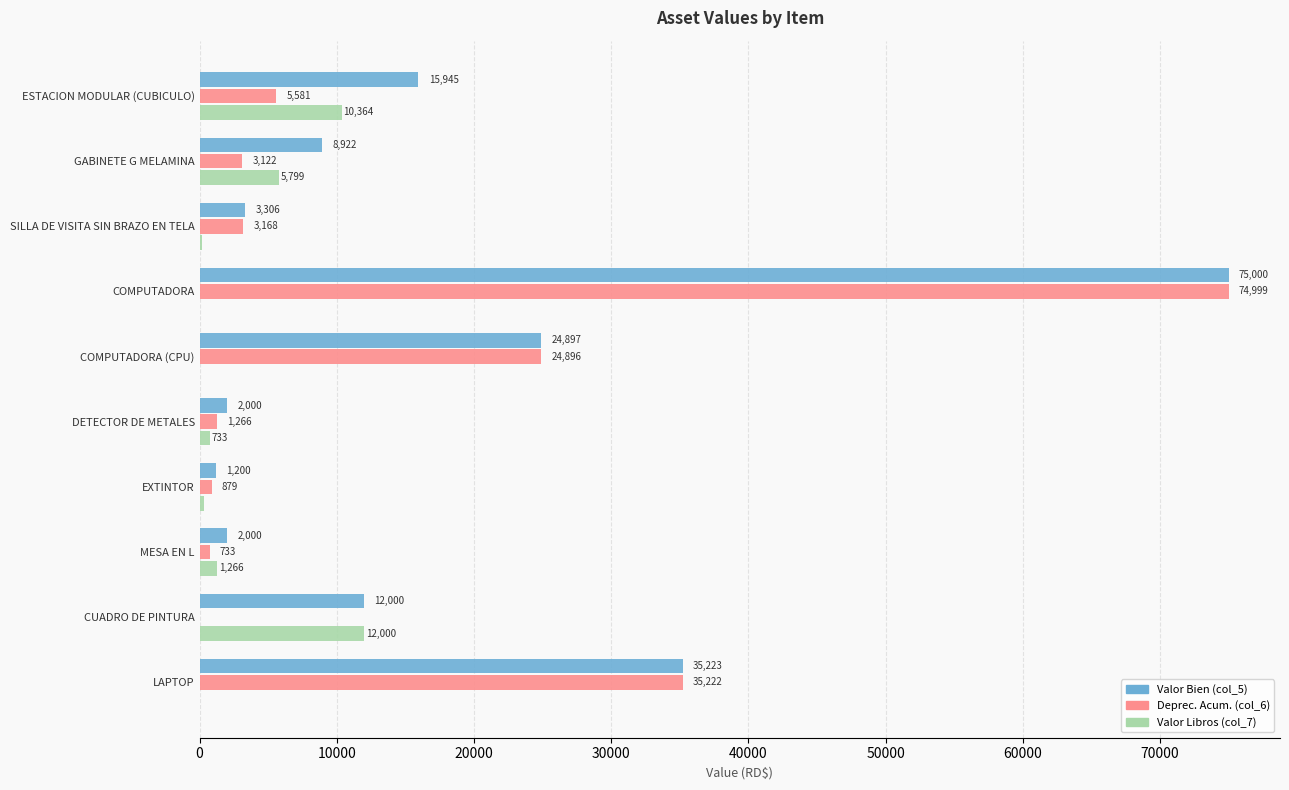

Where is Deprec. Acum. (col_6) nearest to the value 37499?

LAPTOP